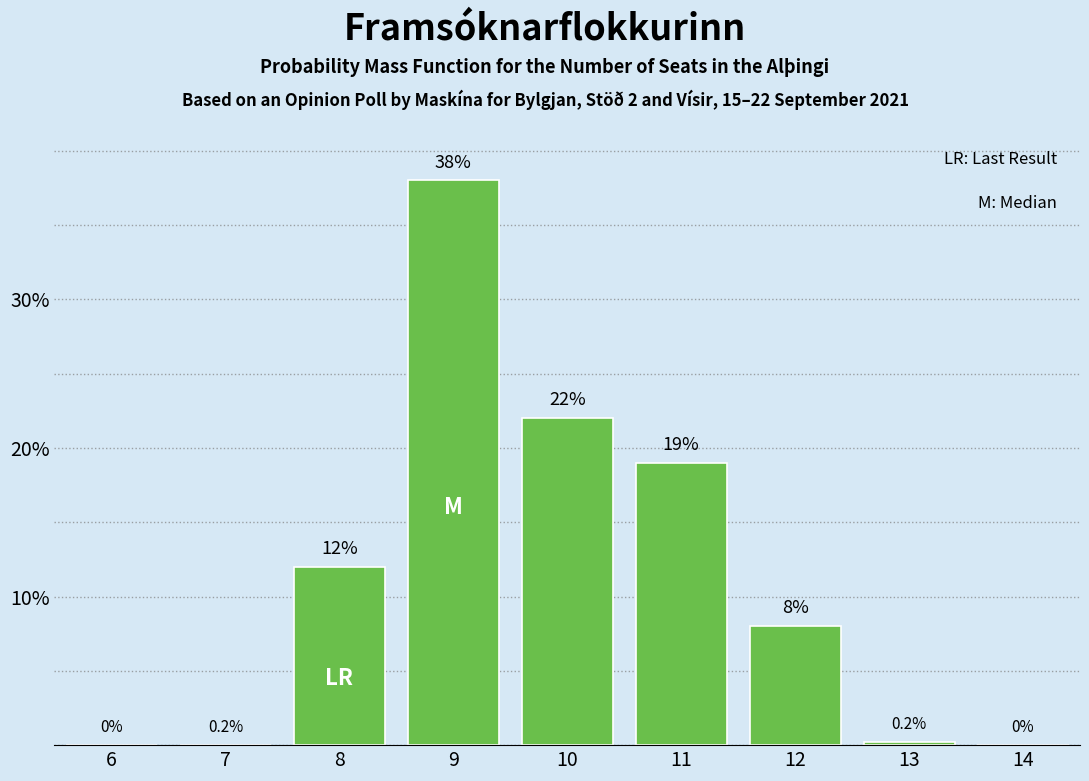

Reading left to right, what are all the values shown in this chart?

6=0.0	7=0.0	8=12.0	9=38.0	10=22.0	11=19.0	12=8.0	13=0.2	14=0.0